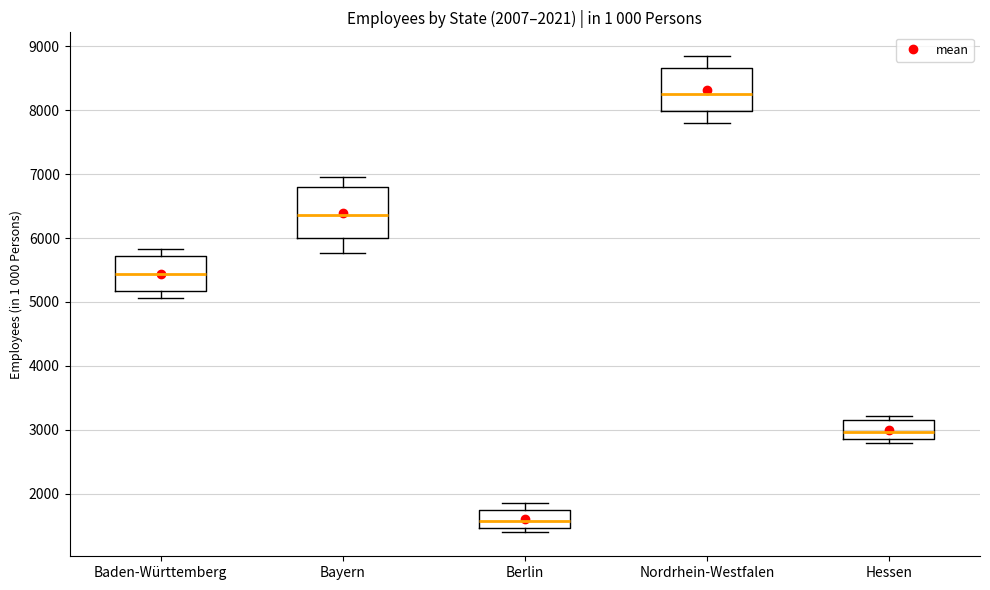

Which box is the tallest, from its lower edge to its upper edge?

Bayern